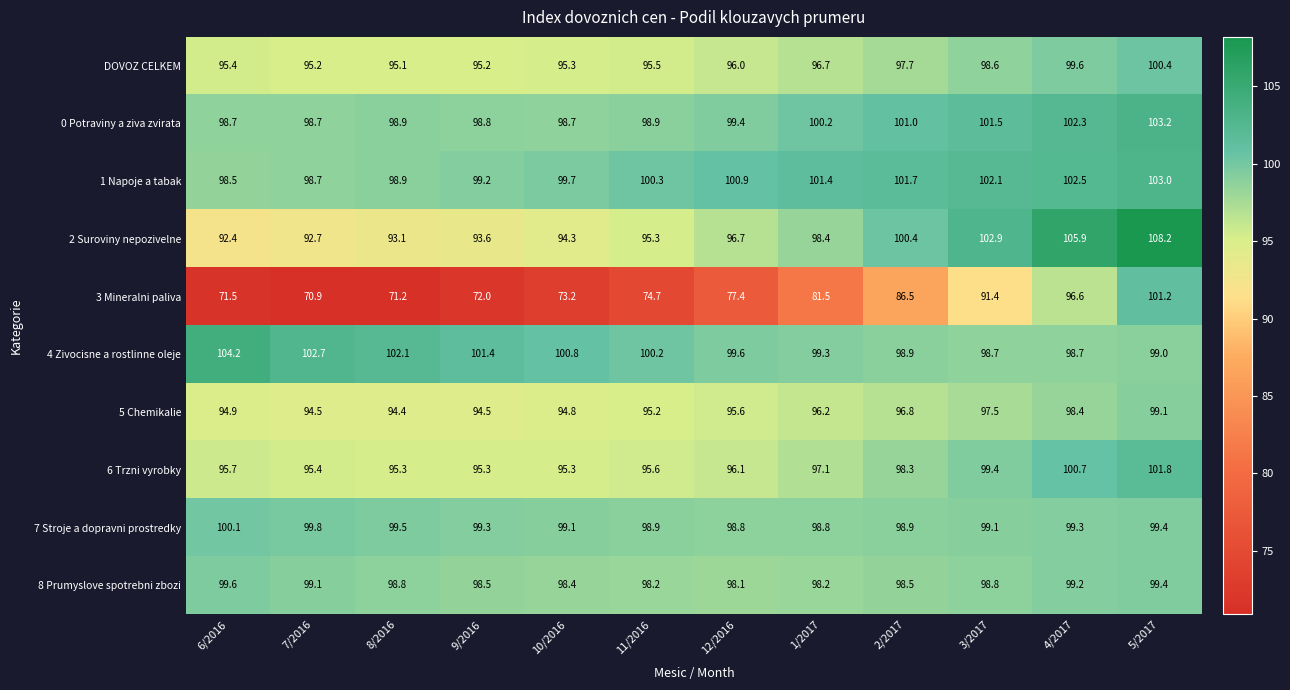

What is the difference between the highest and lowest values at 2/2017?

15.2